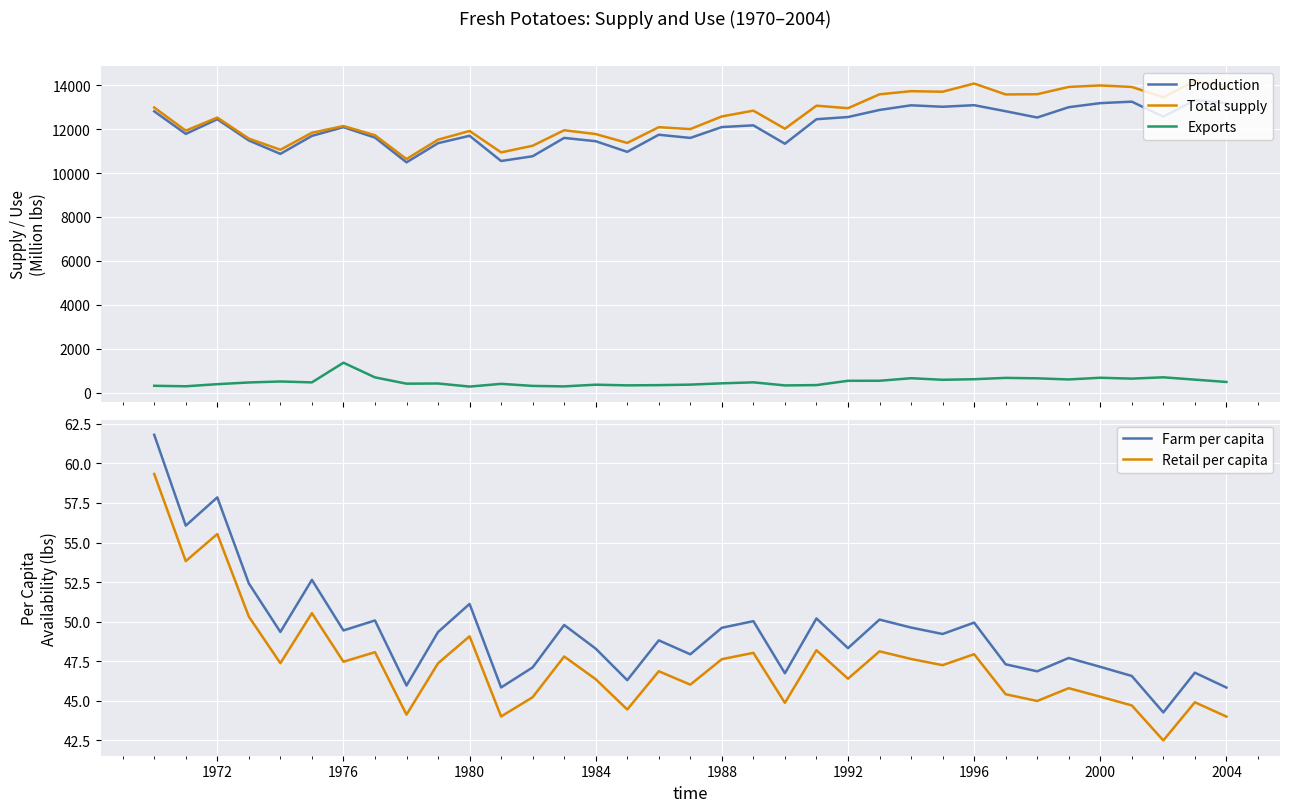

What is the highest value of the Exports series?

1361.5